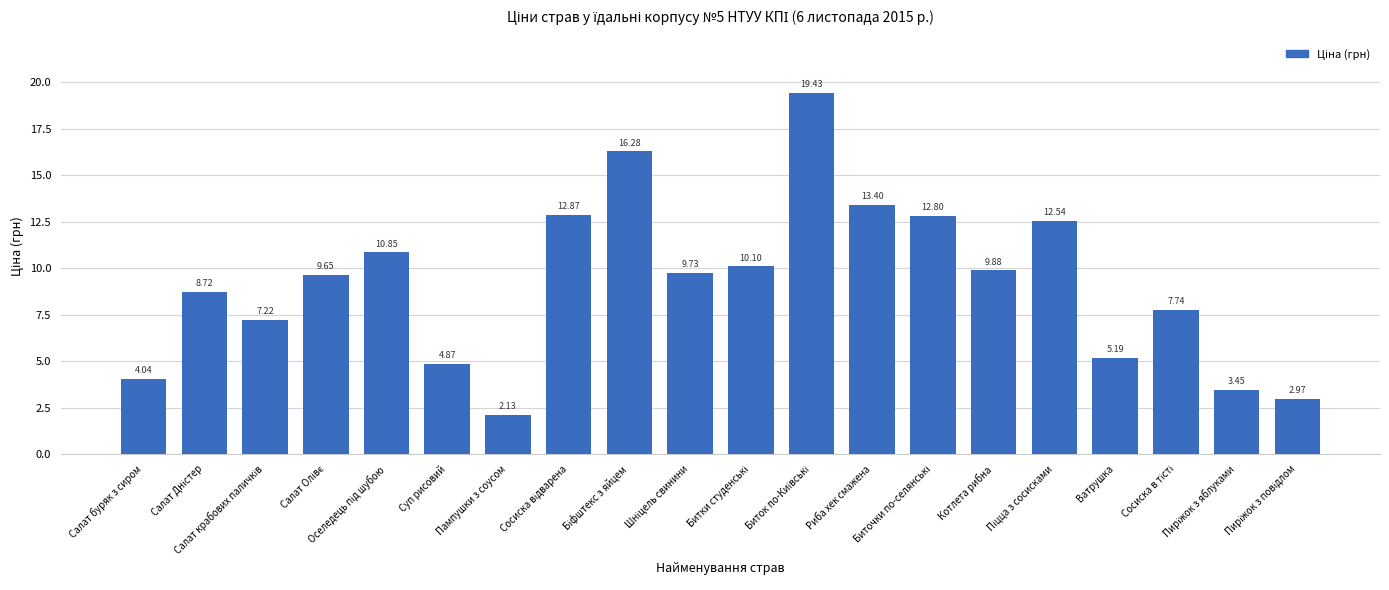

What is the sum of all values?

183.9